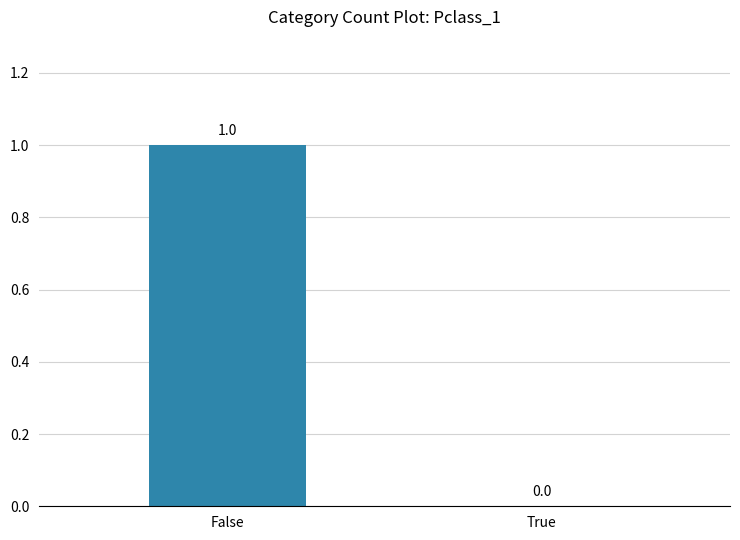

At which label is the value closest to 0?

True